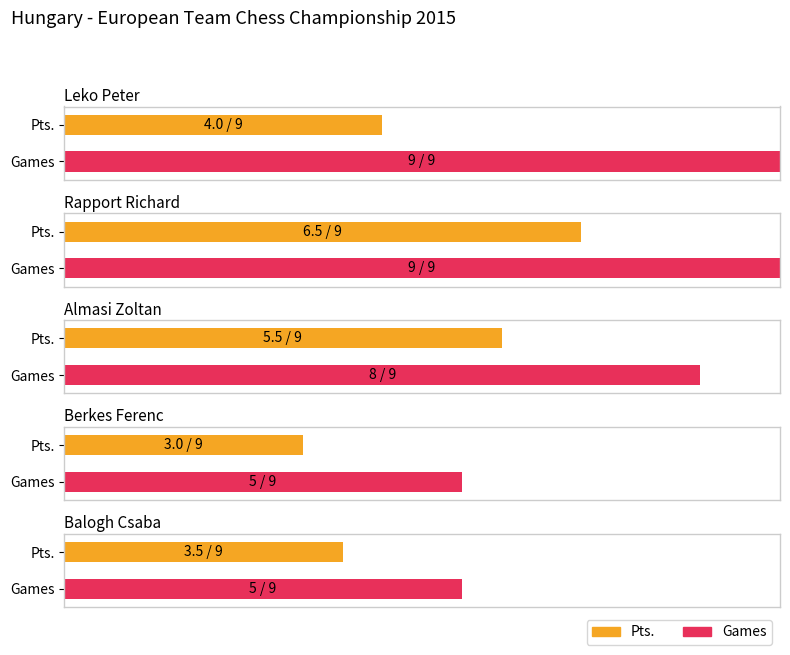

What value does the Games series have at Balogh Csaba?

5.0